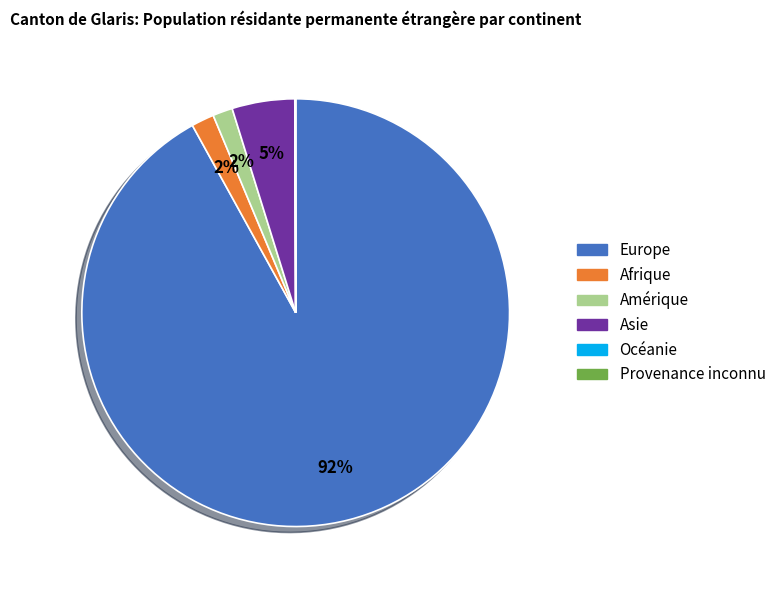

To the nearest percent, what is the average slice percentage?

17%